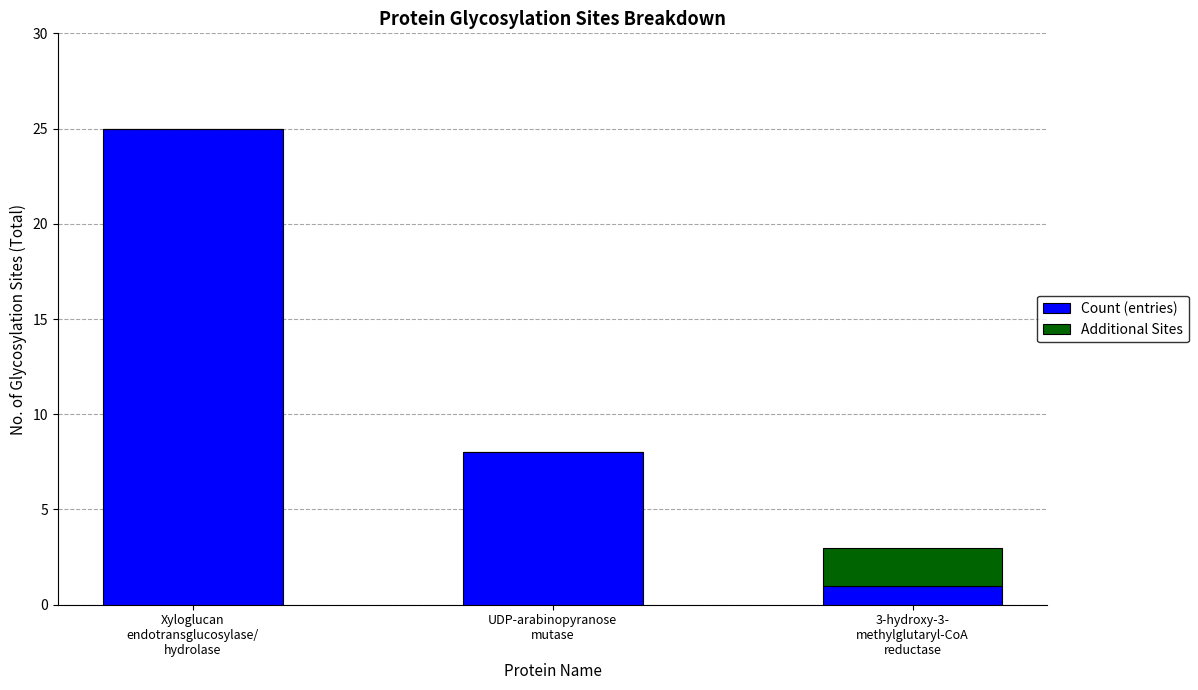

What is the highest value of the Count (entries) series?

25